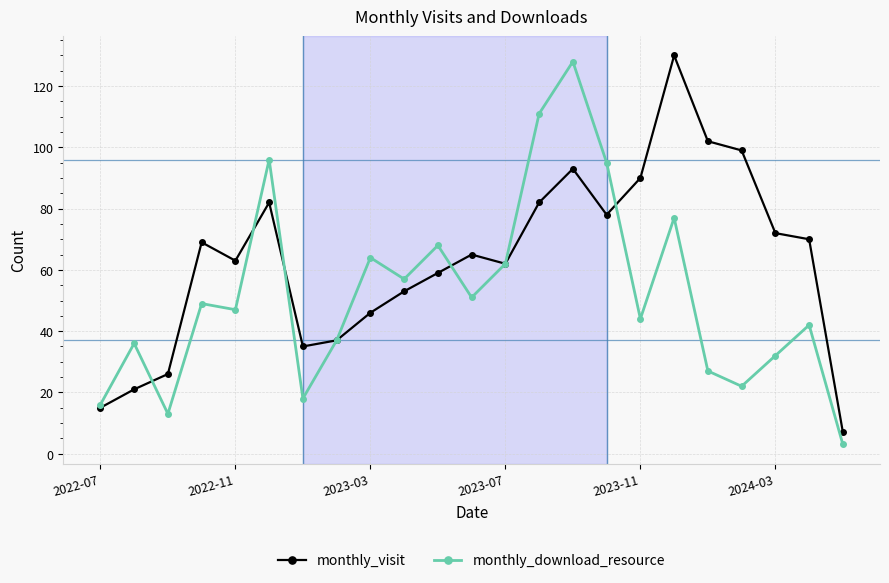

What is the greatest value displayed?

130